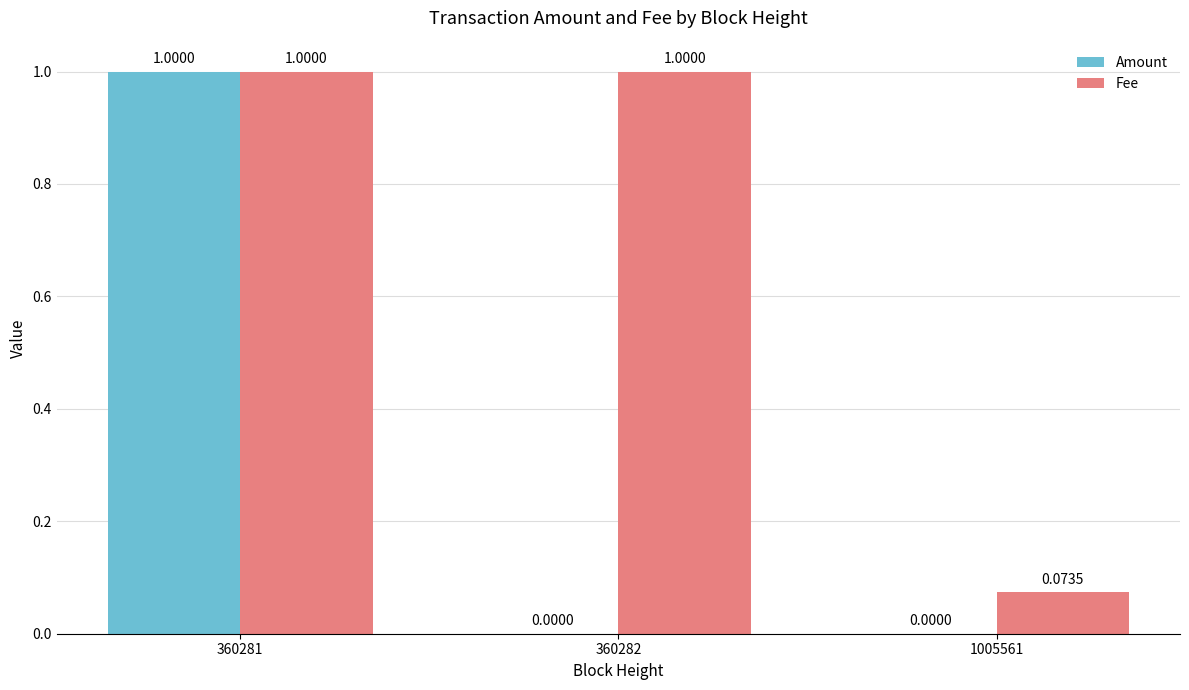

The Fee series shows 1.0 at 360282. True or false?

True